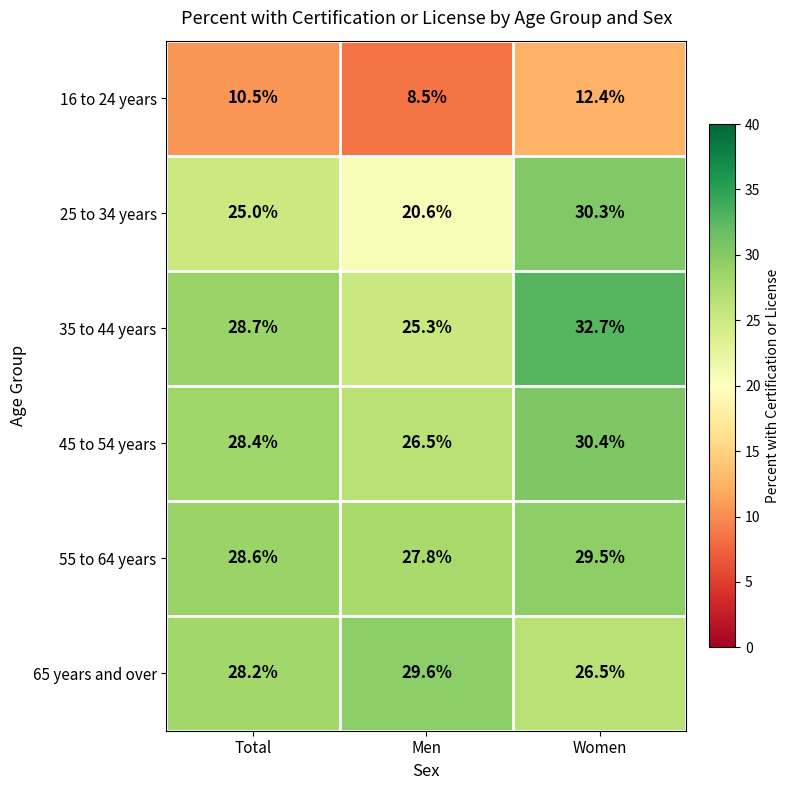

What value does the 65 years and over series have at Women?

26.5